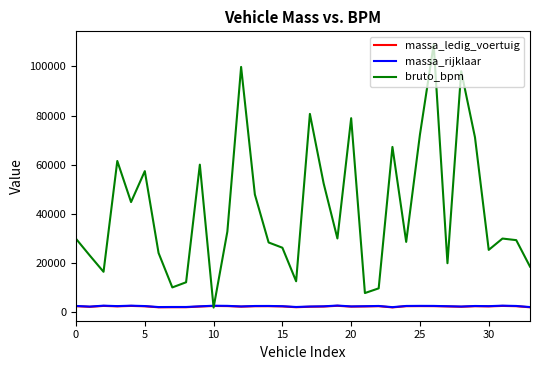

What is the smallest value displayed?

1976